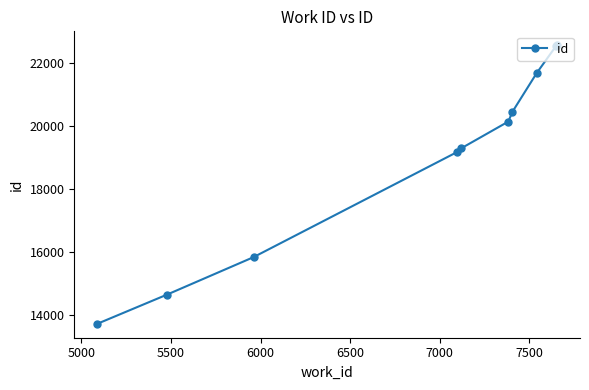

What is the difference between the maximum and second lowest values?

7933